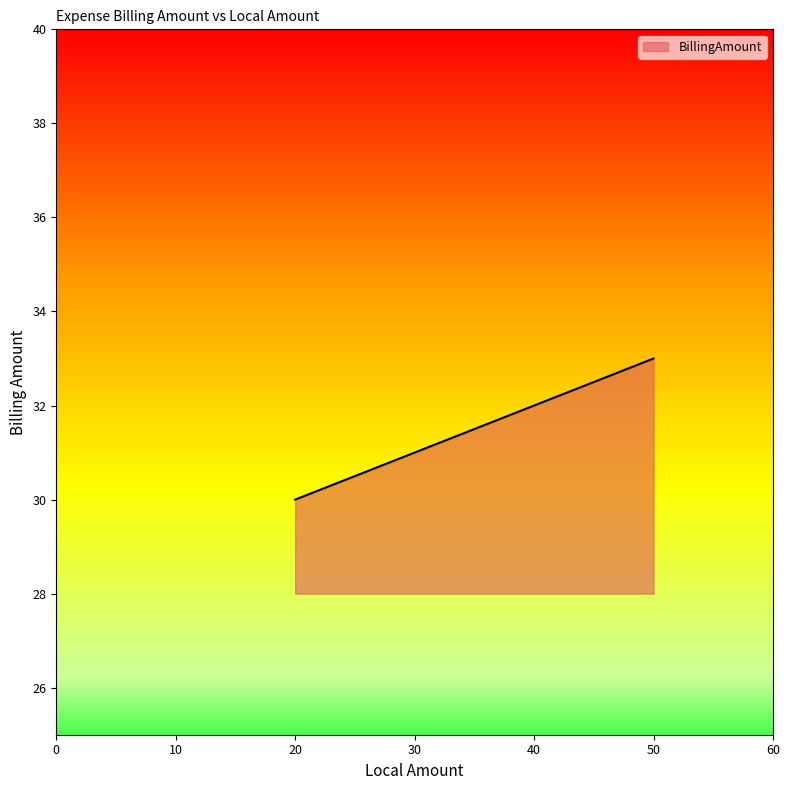

How many series are shown in this chart?

1